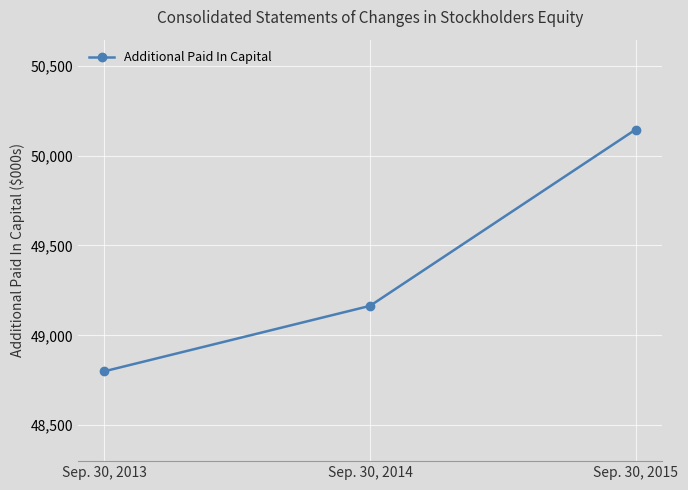

Approximately how many times larger is the value at Sep. 30, 2013 compared to Sep. 30, 2014?

1.0